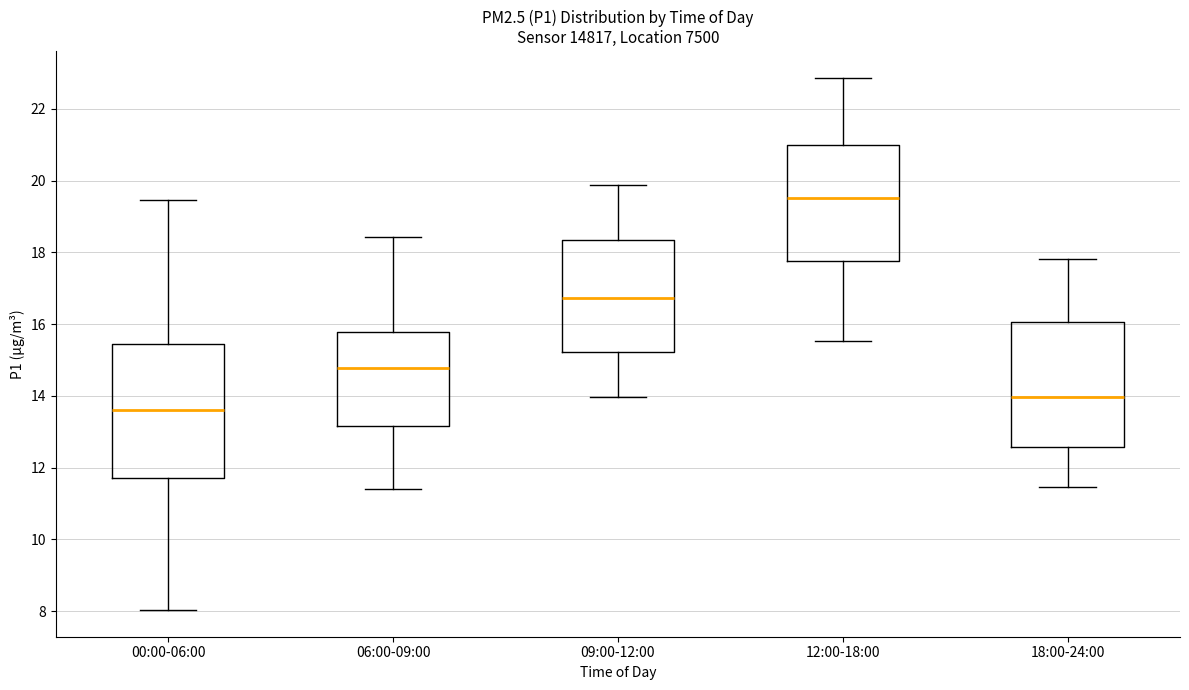

Which box has the lowest median line?

00:00-06:00